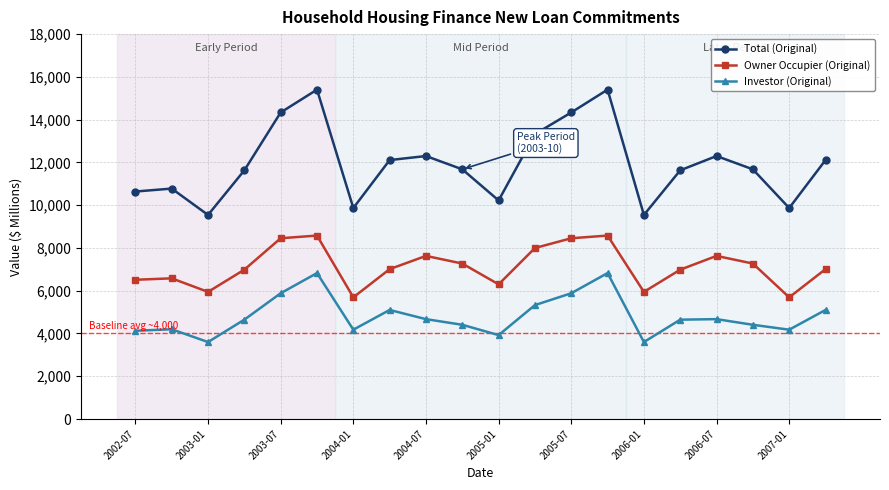

What is the sum of all Total (Original) values?

238689.5